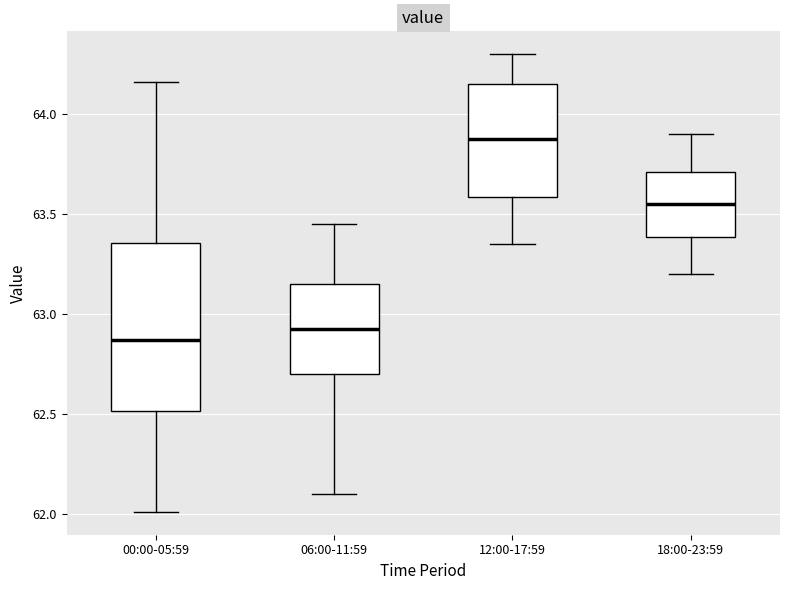

Reading left to right, transcribe this box plot: for each box, give where its median line is, the range the box spans, and where its two whiskers end, as read against the y-axis. The values are not printed on the chart, so give them approximately, as read against the axis.

00:00-05:59: median 62.85, box 62.50 to 63.35, whiskers 62.00 to 64.15
06:00-11:59: median 62.95, box 62.70 to 63.15, whiskers 62.10 to 63.45
12:00-17:59: median 63.90, box 63.60 to 64.15, whiskers 63.35 to 64.30
18:00-23:59: median 63.55, box 63.40 to 63.70, whiskers 63.20 to 63.90